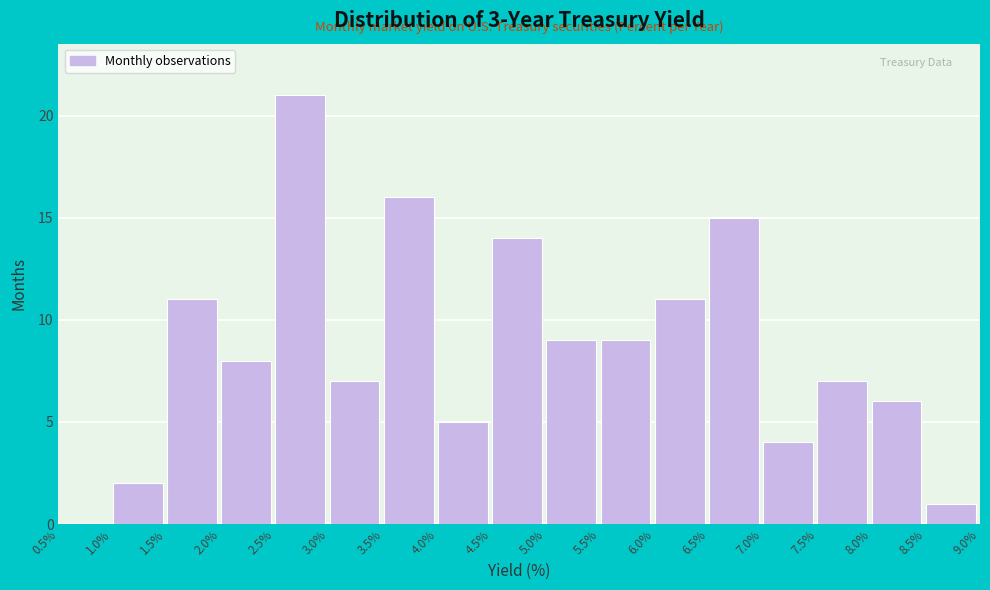

Reading left to right, list every bar in this chart as the range it spans on the x-axis followed by its height. The values are not printed on the chart, so give them approximately, as read against the axis.

0.5% to 1.0%: 0
1.0% to 1.5%: 2
1.5% to 2.0%: 11
2.0% to 2.5%: 8
2.5% to 3.0%: 21
3.0% to 3.5%: 7
3.5% to 4.0%: 16
4.0% to 4.5%: 5
4.5% to 5.0%: 14
5.0% to 5.5%: 9
5.5% to 6.0%: 9
6.0% to 6.5%: 11
6.5% to 7.0%: 15
7.0% to 7.5%: 4
7.5% to 8.0%: 7
8.0% to 8.5%: 6
8.5% to 9.0%: 1